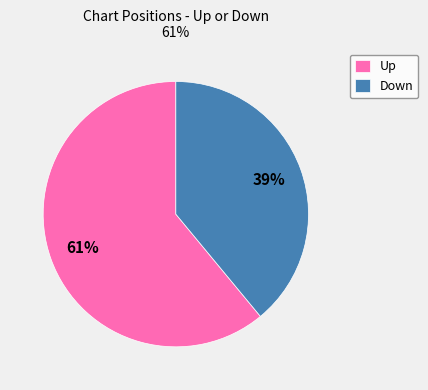

What is the majority slice?

Up